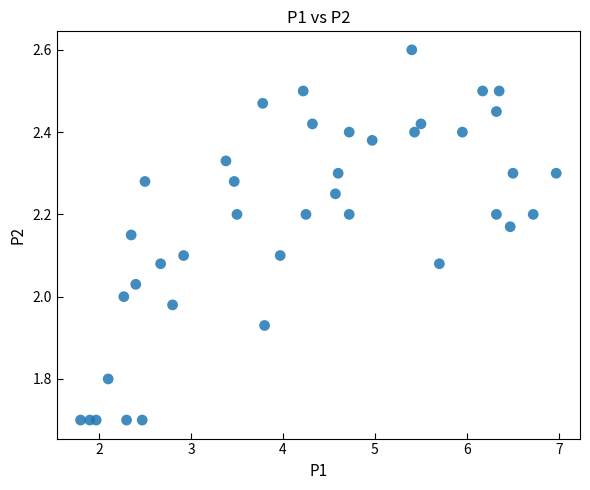

What is the range of X values (max minus min)?

5.2